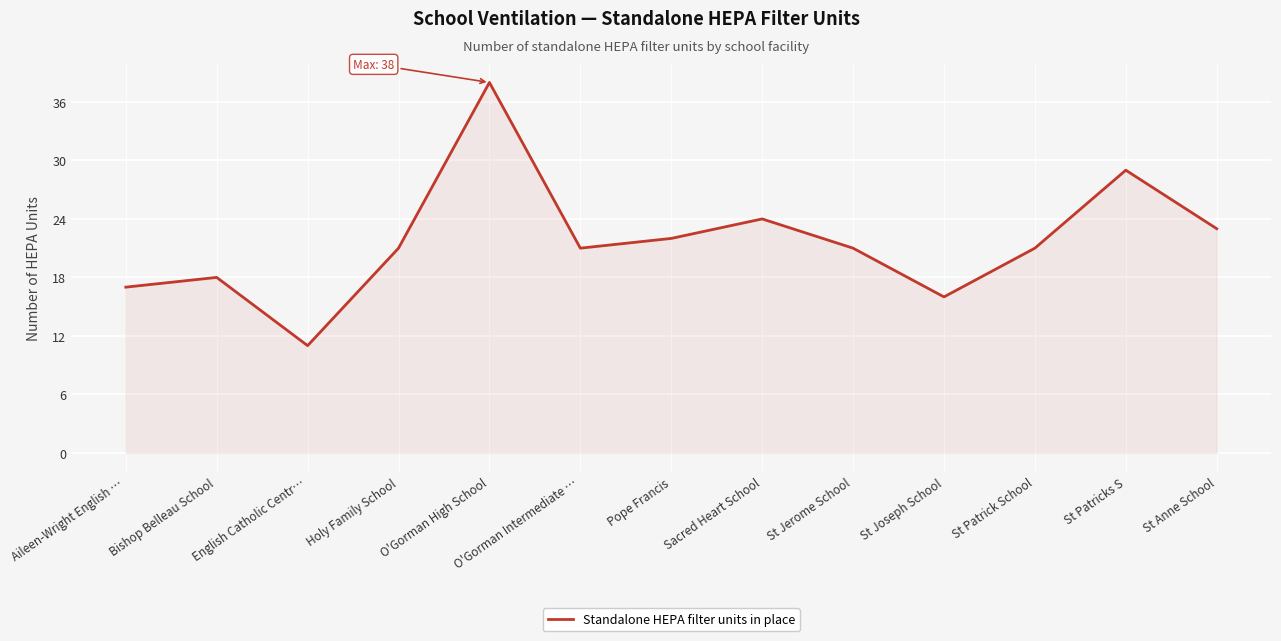

Is it true that the value at St Joseph School is 24?

False